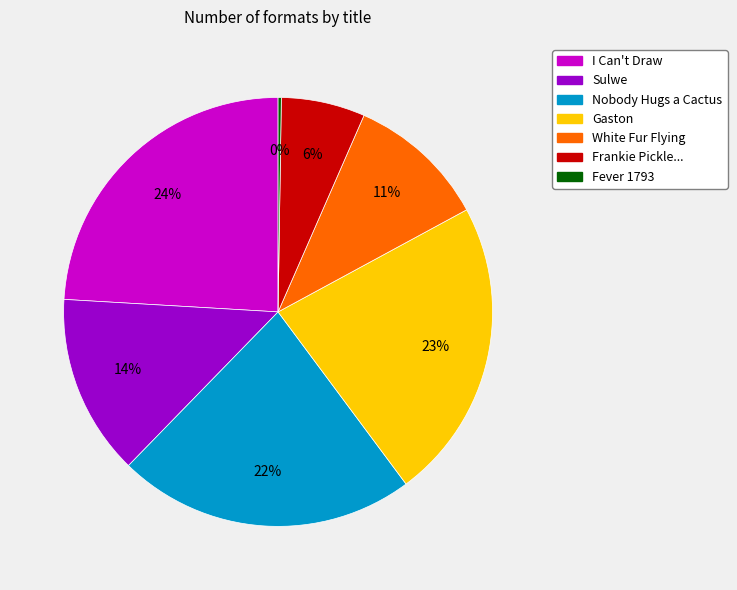

To the nearest percent, what is the difference between the largest and smallest slice percentages?

24%